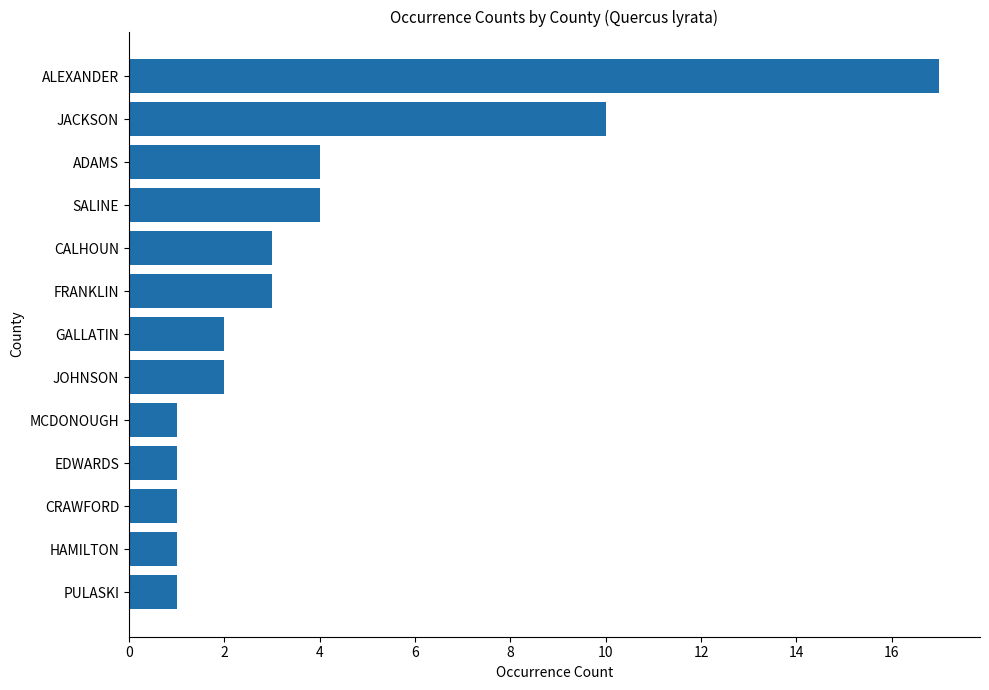

At which label is the value closest to 9?

JACKSON